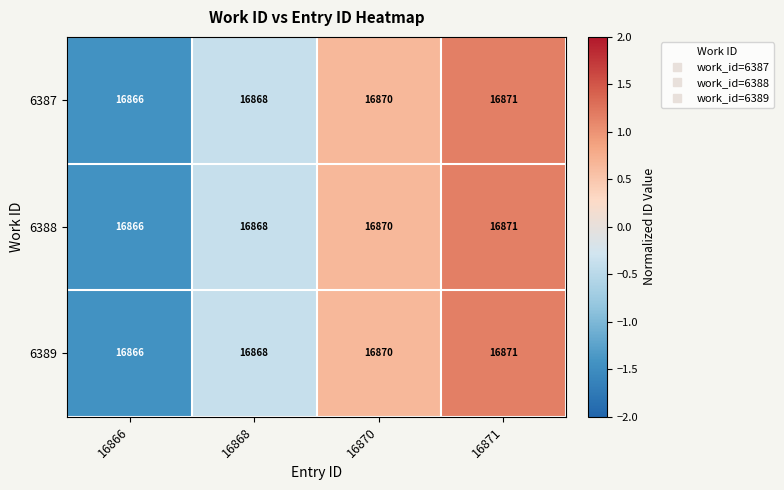

True or false: 6388 has a value of 29445 at 16866.

False